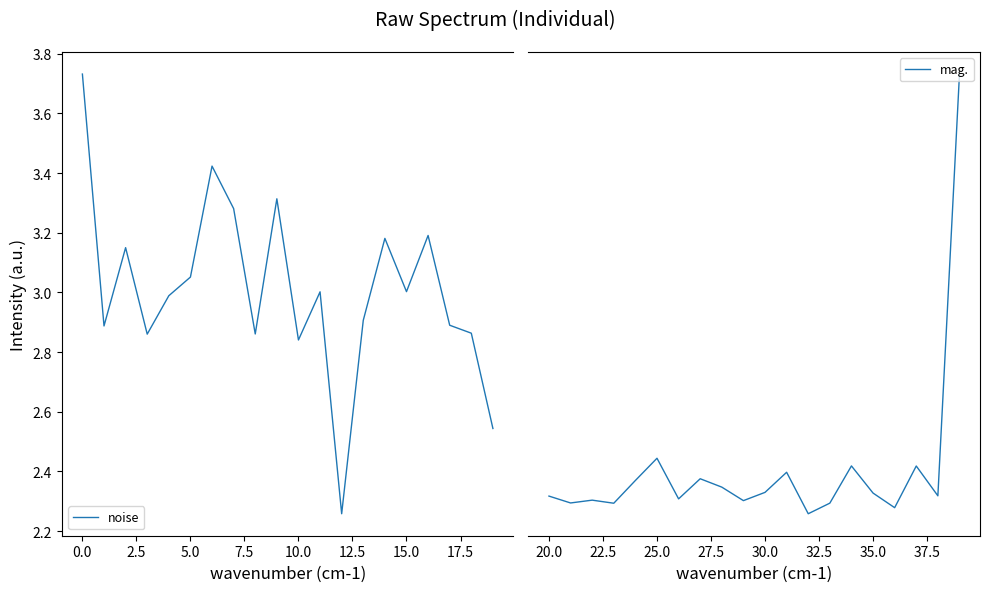

Is it true that noise equals 3.0 at 15.0?

True